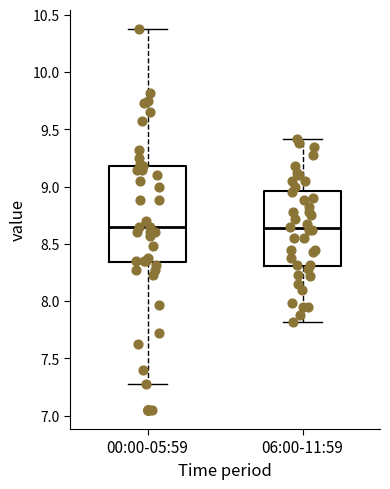

Where does the lower whisker of the box for 00:00-05:59 end on the y-axis? The values are not printed on the chart, so give them approximately, as read against the axis.

7.30